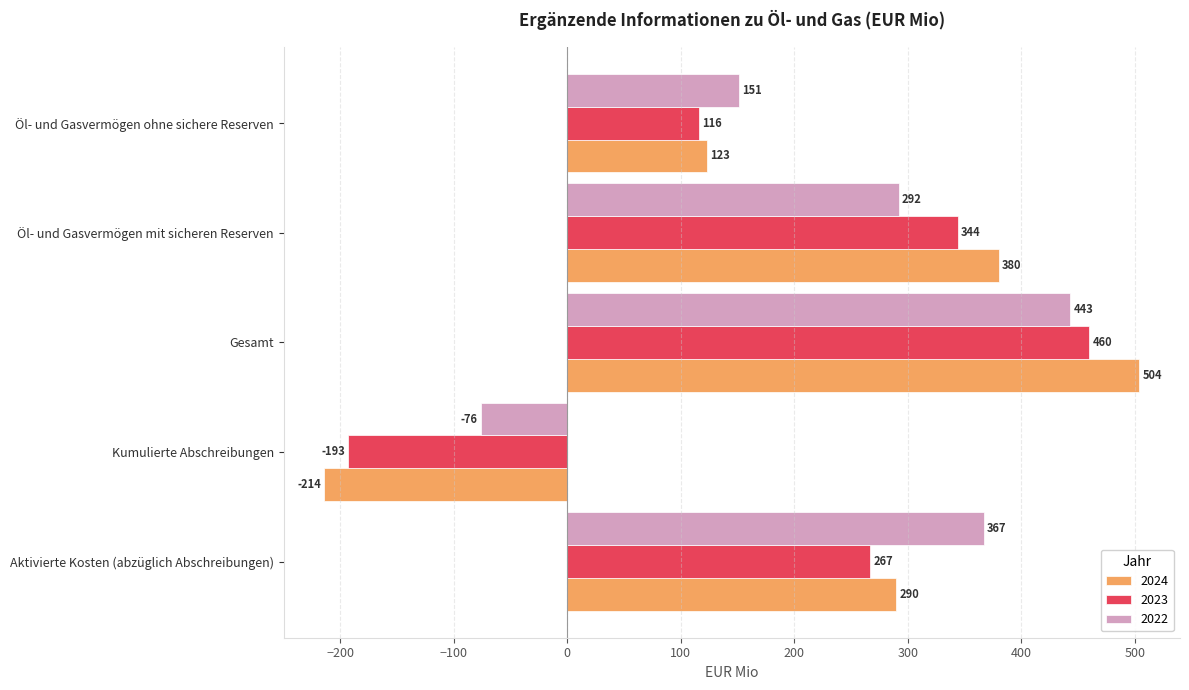

What value does the 2024 series have at Aktivierte Kosten (abzüglich Abschreibungen), to the nearest 100?

300